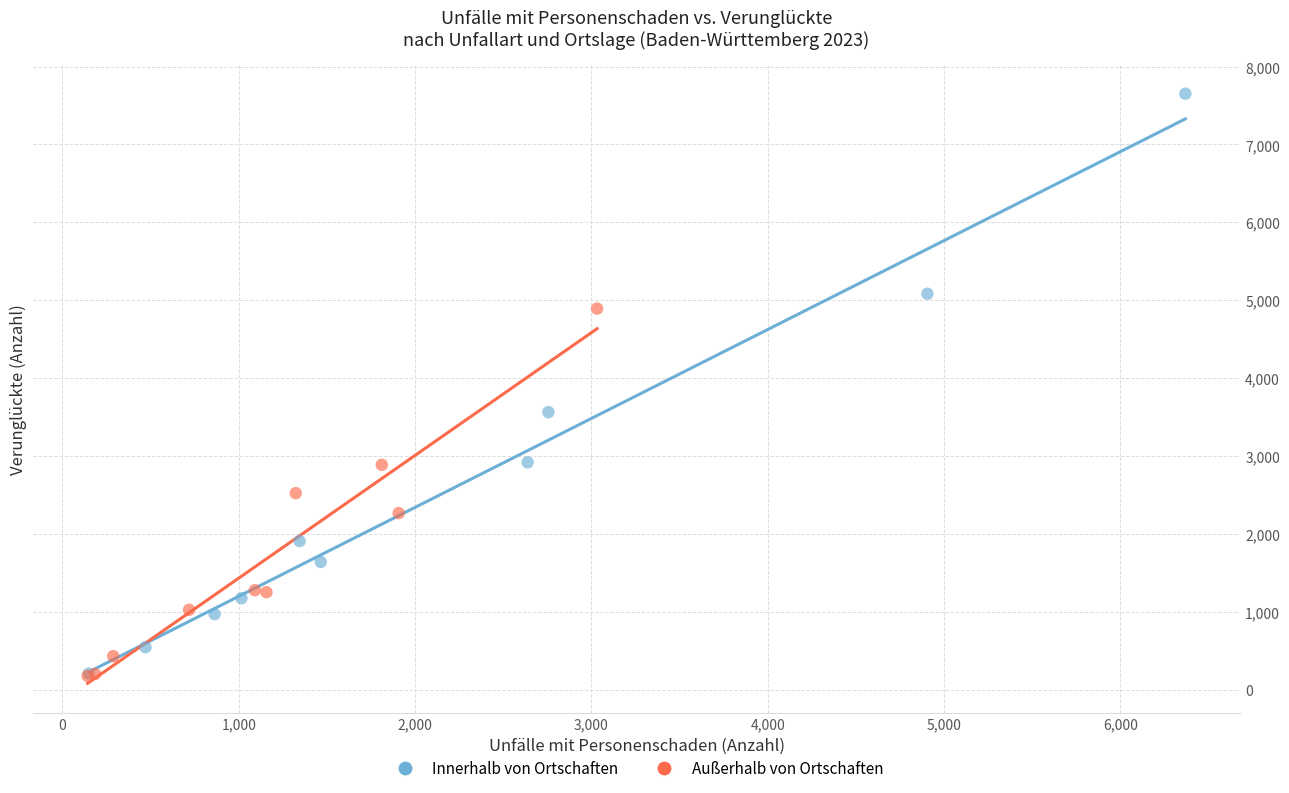

Which series has the widest spread of Y values?

Innerhalb von Ortschaften